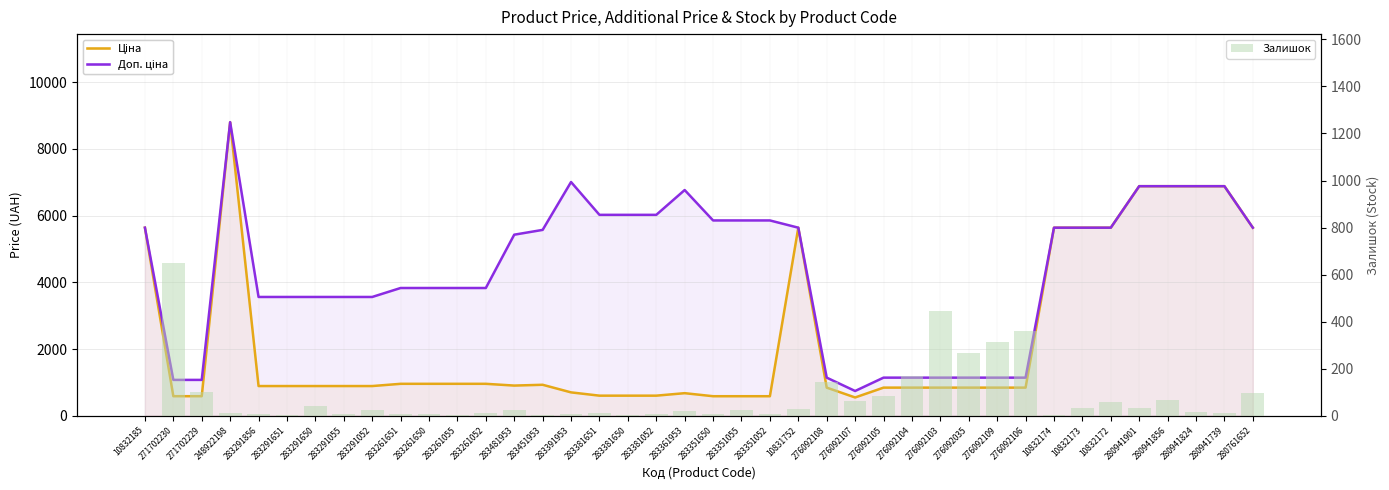

What is the difference between the maximum and minimum values in the Ціна series?

8249.8